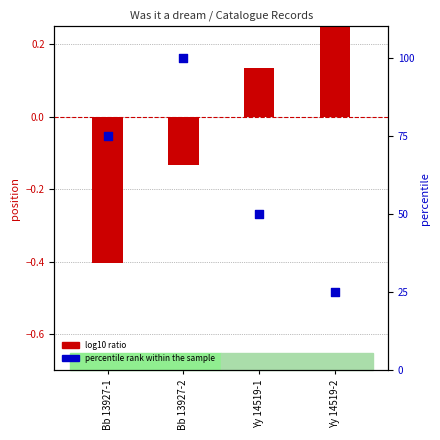

Which series reaches the maximum Y coordinate?

percentile rank within the sample